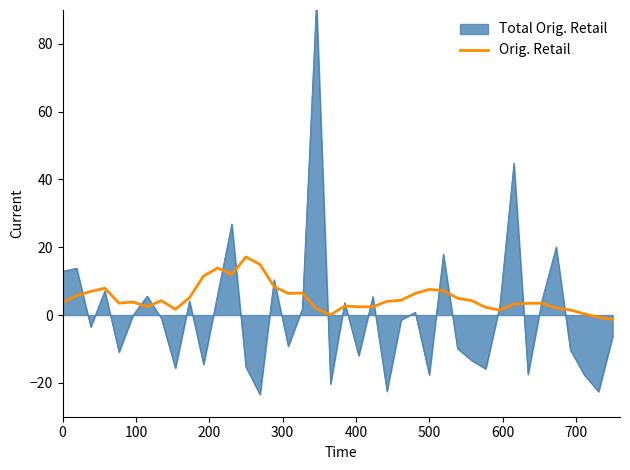

How many values are above zero?

38